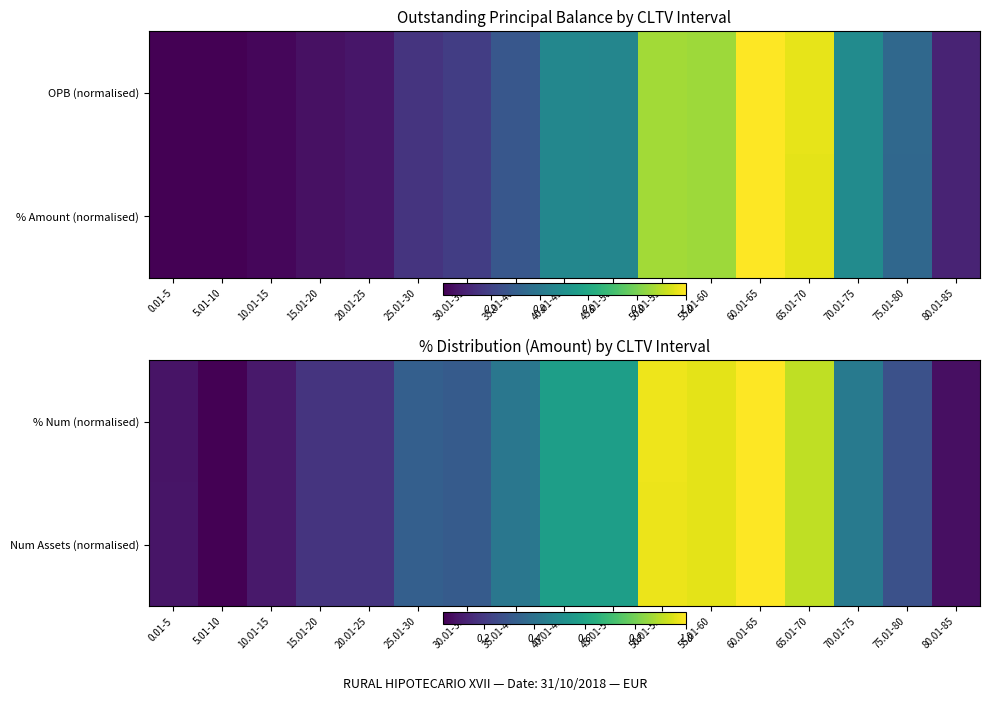

What is the sum of all Num Assets (normalised) values?

7.5